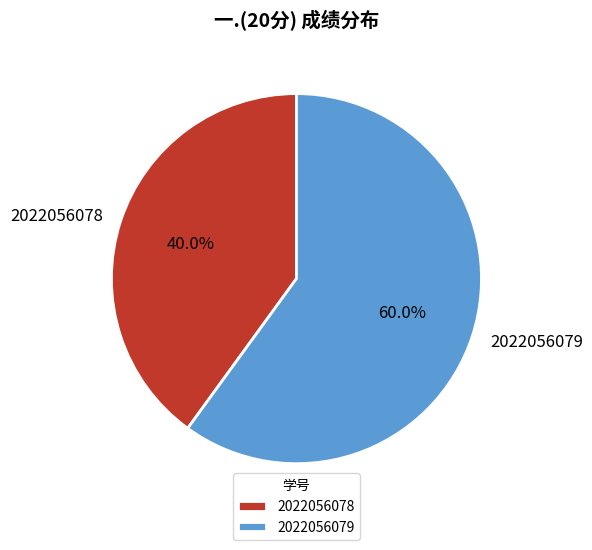

What percentage is the 2022056078 slice, to the nearest percent?

40%